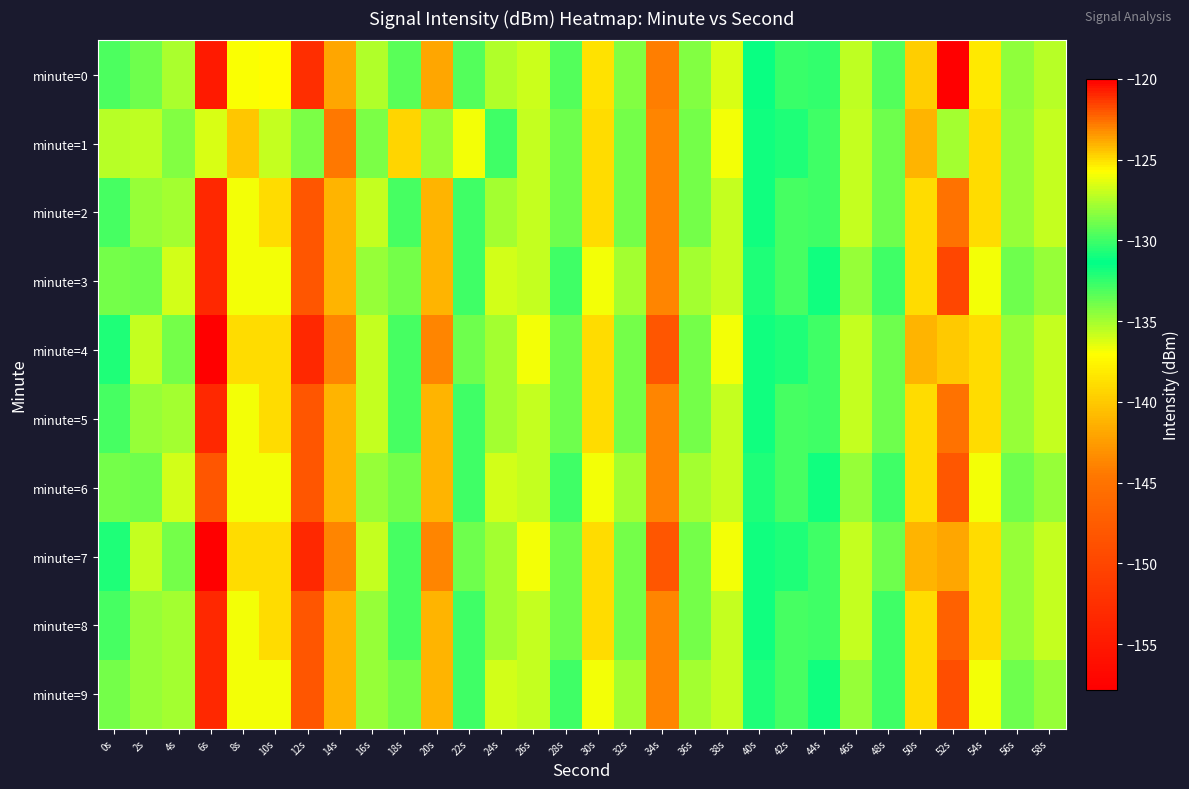

What is the greatest value displayed?

-120.0